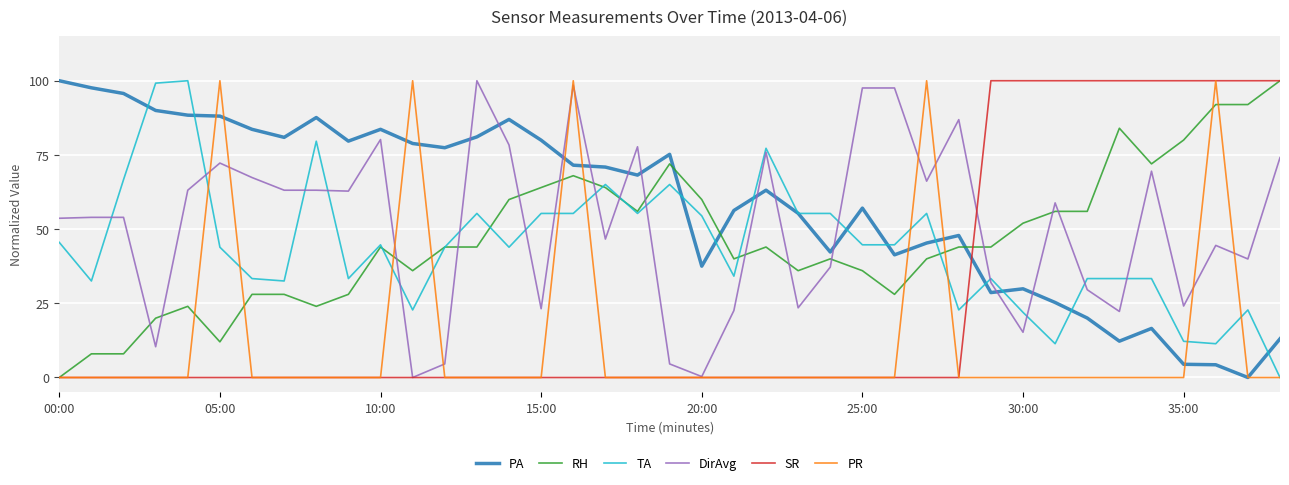

Which series ends up on top after the final intersection of PA and SR?

SR